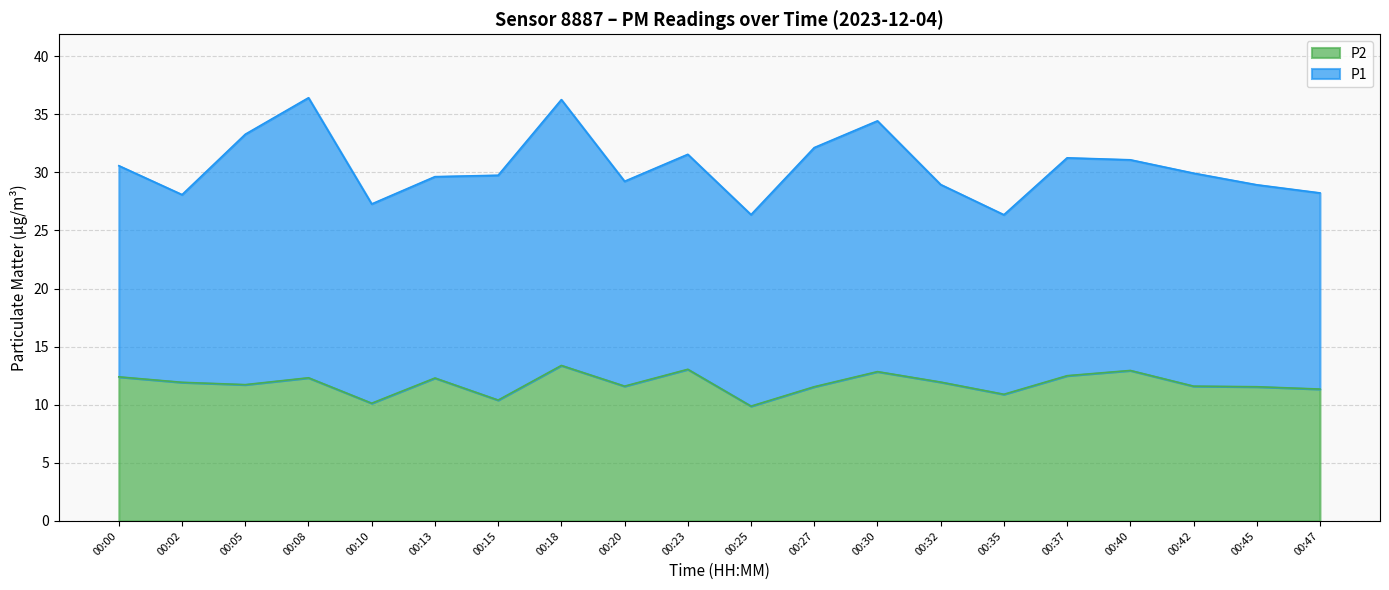

Approximately how many times larger is the value at 00:37 compared to 00:27?

1.1